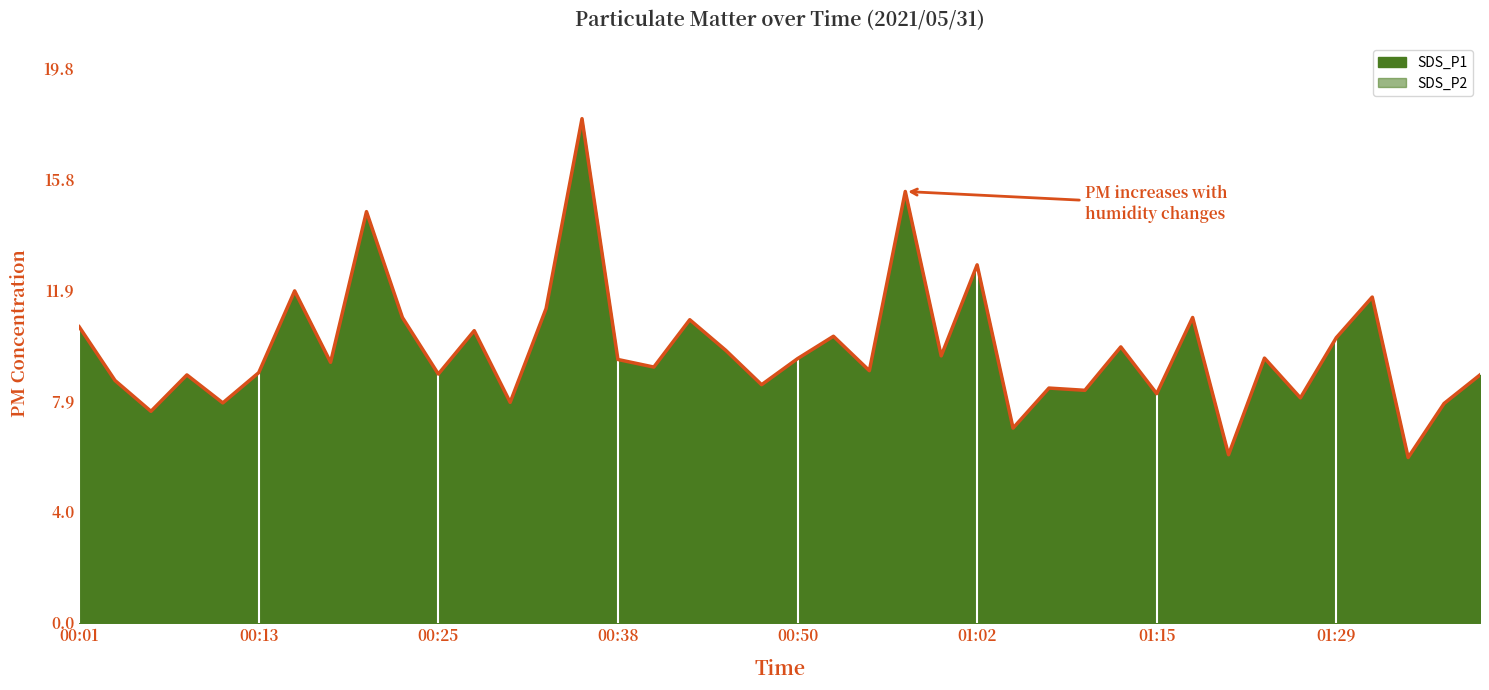

Rank the categories by value from highest to lowest.

14, 23, 8, 25, 01:15, 36, 13, 9, 31, 17, 00:01, 11, 21, 35, 29, 18, 24, 33, 20, 15, 01:29, 16, 22, 01:02, 10, 00:38, 39, 00:13, 19, 27, 28, 30, 34, 12, 00:50, 38, 00:25, 26, 32, 37